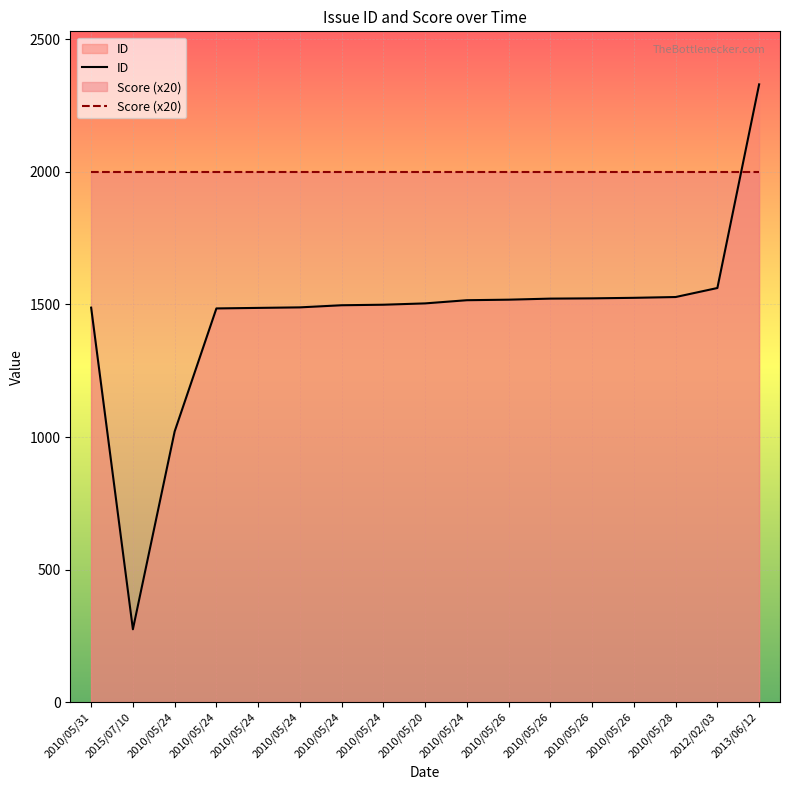

What is the average value of the Score (x20) series?

2000